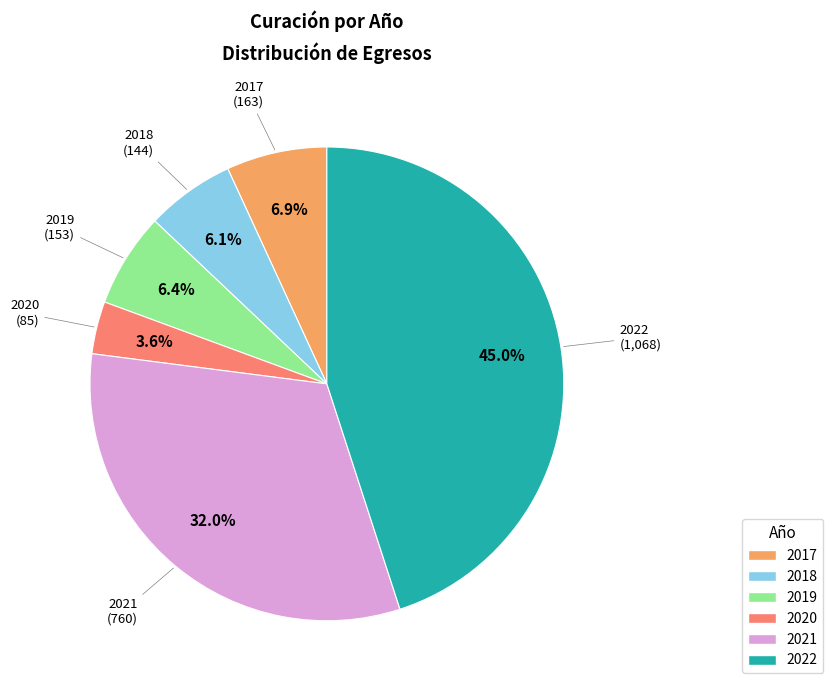

What is the largest slice in the pie chart?

2022